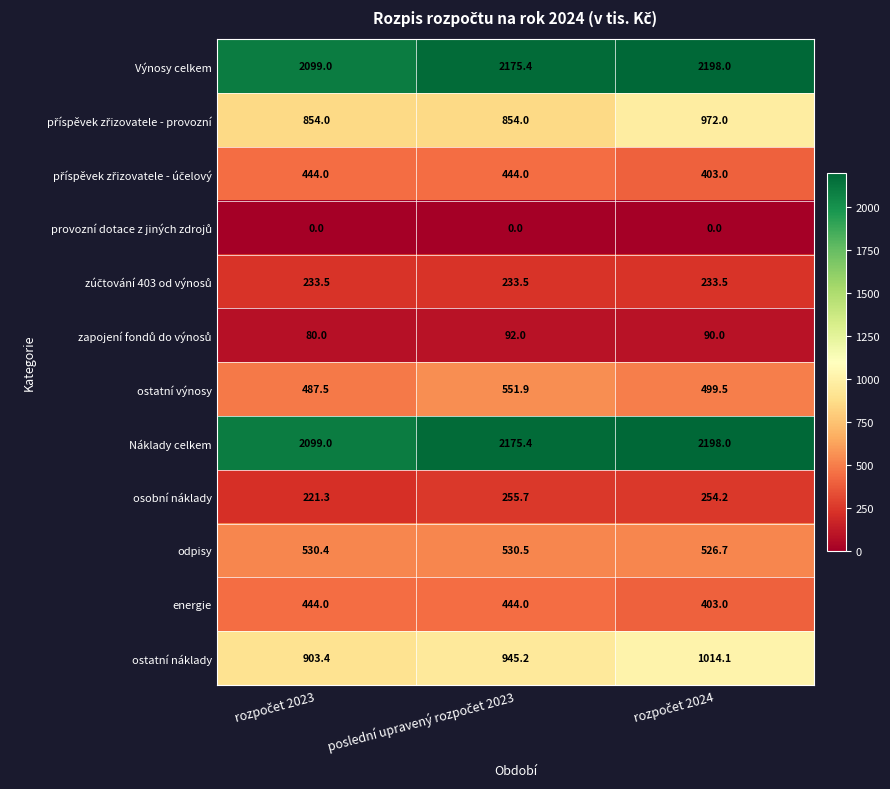

What is the sum of all Náklady celkem values?

6472.4